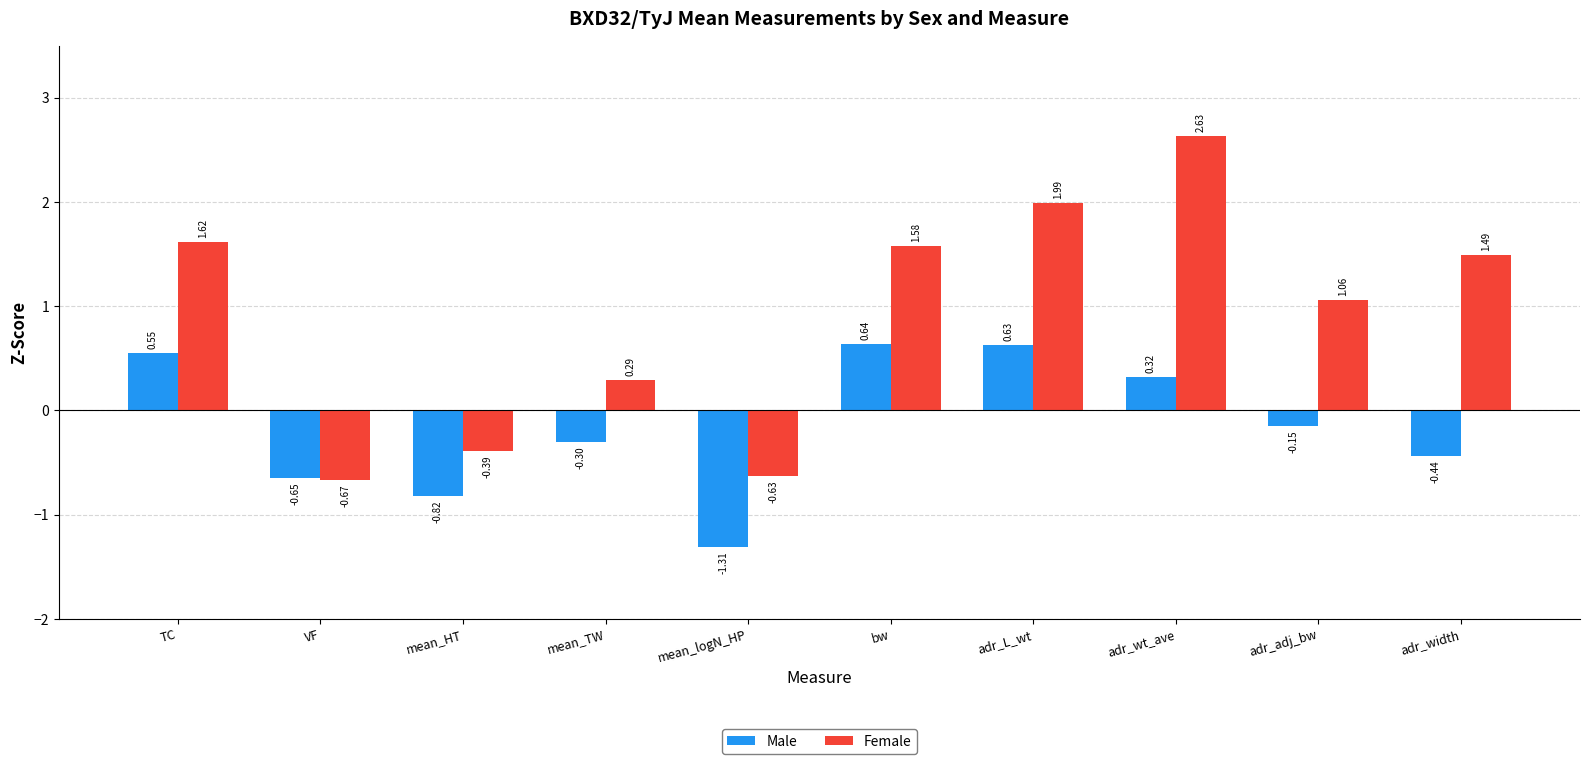

Is the value of Female at adr_adj_bw greater than the value of Male at adr_width?

Yes